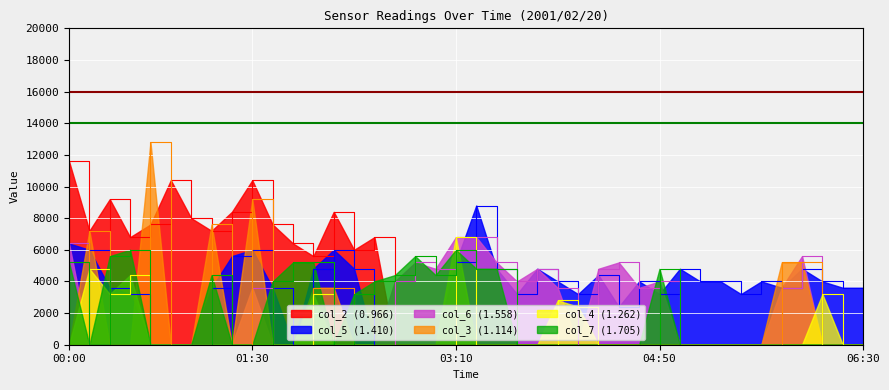

Reading left to right, transcribe all the data shown in this chart.

col_2 (0.966): 11600	7200	9200	6800	7600	10400	8000	7200	8400	10400	7600	6400	5600	8400	6000	6800	0	0	0	0	0	0	0	0	0	0	0	0	0	0	0	0	0	0	0	0	0	0	0	0
col_5 (1.410): 6400	6000	3600	3200	0	0	0	3600	5600	6000	3600	0	4800	6000	4800	0	0	0	0	5200	8800	4800	3200	4800	4000	3200	4400	2400	4000	3200	4800	4000	4000	3200	4000	3600	4800	4000	3600	3600
col_6 (1.558): 6400	0	0	0	0	0	0	0	0	3600	0	0	0	0	0	0	4000	5200	4800	6800	6800	5200	4000	4800	3600	0	4800	5200	3600	4000	0	0	0	0	0	3600	5600	0	0	0
col_3 (1.114): 0	7200	0	0	12800	0	0	7600	0	9200	0	0	3600	3600	0	0	0	0	0	0	0	0	0	0	0	0	0	0	0	0	0	0	0	0	0	5200	5200	0	0	0
col_4 (1.262): 0	4800	3200	4400	0	0	0	0	0	0	0	0	3200	0	0	0	0	0	0	6800	0	0	0	0	2800	2400	0	0	0	0	0	0	0	0	0	0	0	3200	0	0
col_7 (1.705): 5200	0	5600	6000	0	0	0	4400	0	0	4000	5200	5200	0	3200	4000	4400	5600	4400	6000	4800	4800	0	0	0	0	0	0	0	4800	0	0	0	0	0	0	0	0	0	0